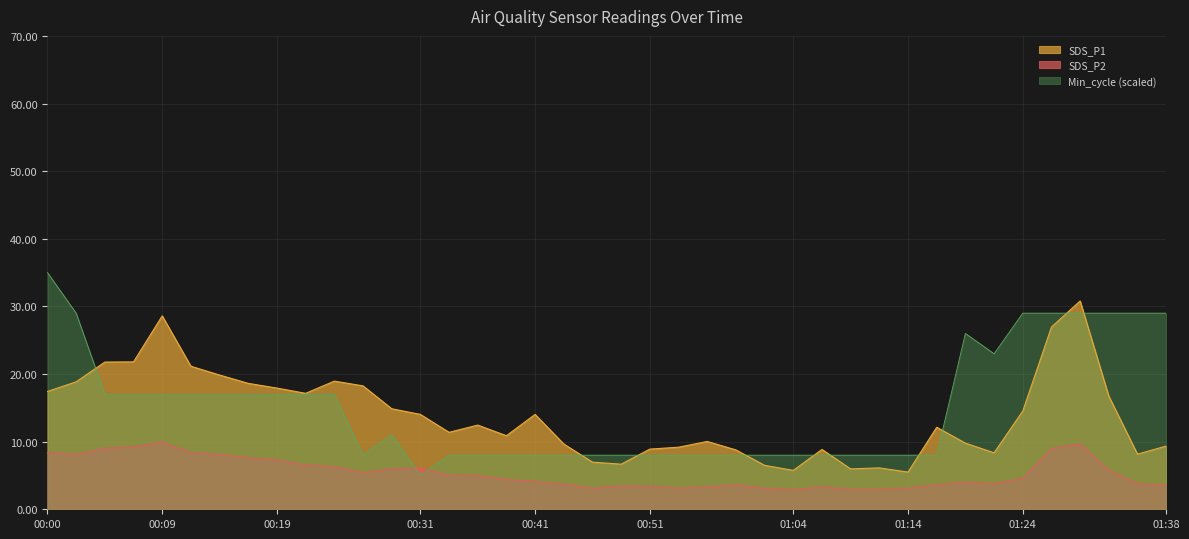

How many values in the SDS_P1 series exceed 12?

21